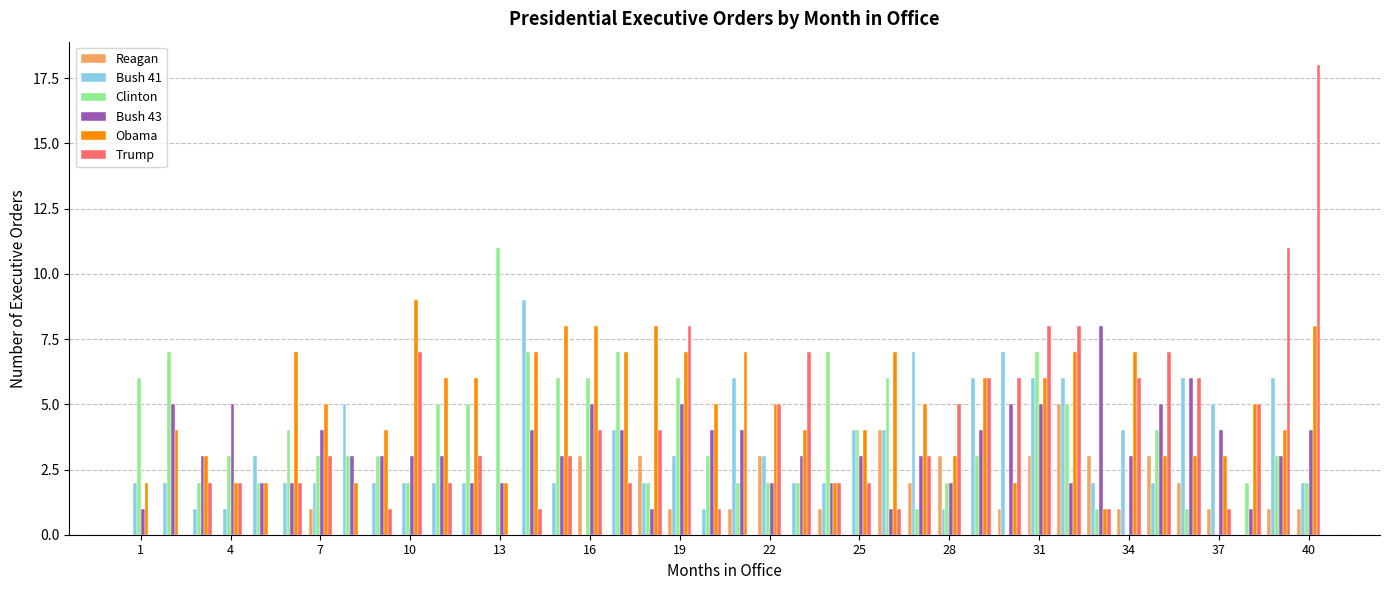

What is the sum of all Trump values?

153